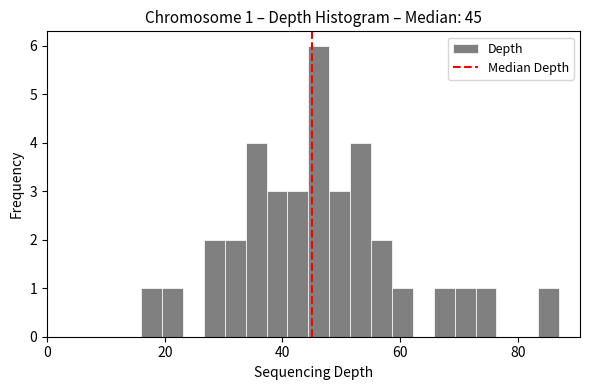

Around what value on the x-axis is the tallest bar? Give the approximate position of its centre, as read against the axis.

46